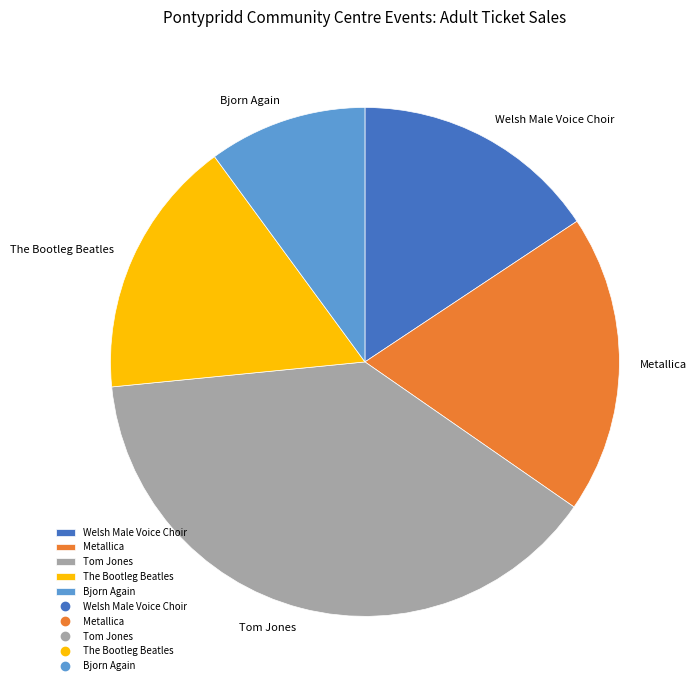

Is Tom Jones the majority of the pie?

No